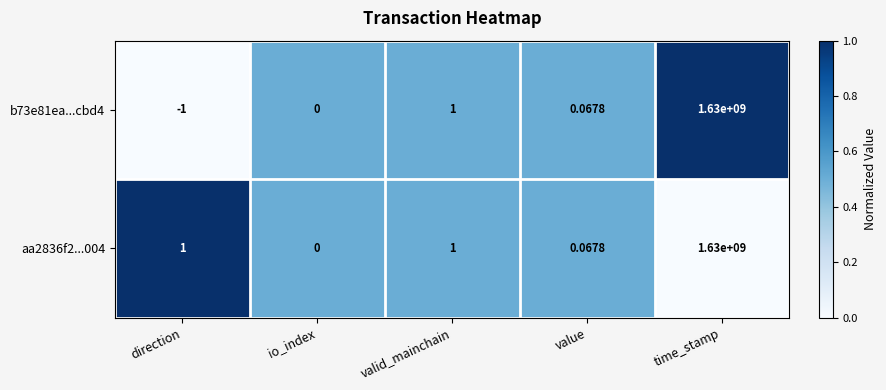

Which label corresponds to the smallest value in the chart?

direction